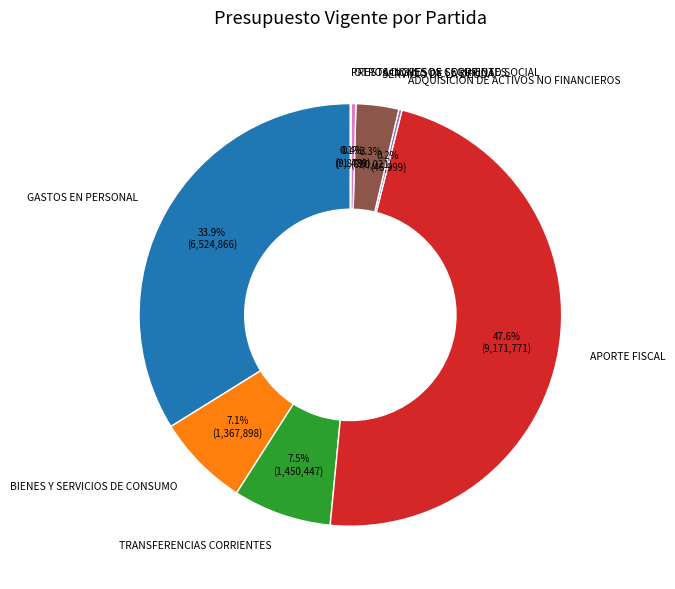

Does any single category account for the majority?

No